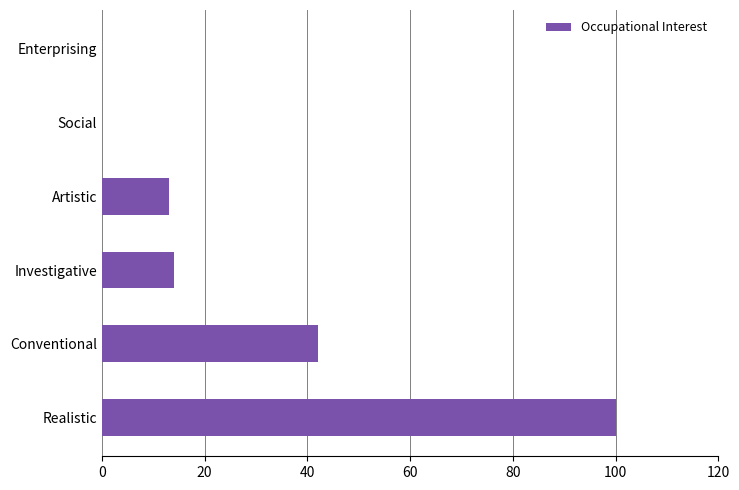

What is the approximate value at Realistic, to the nearest 50?

100